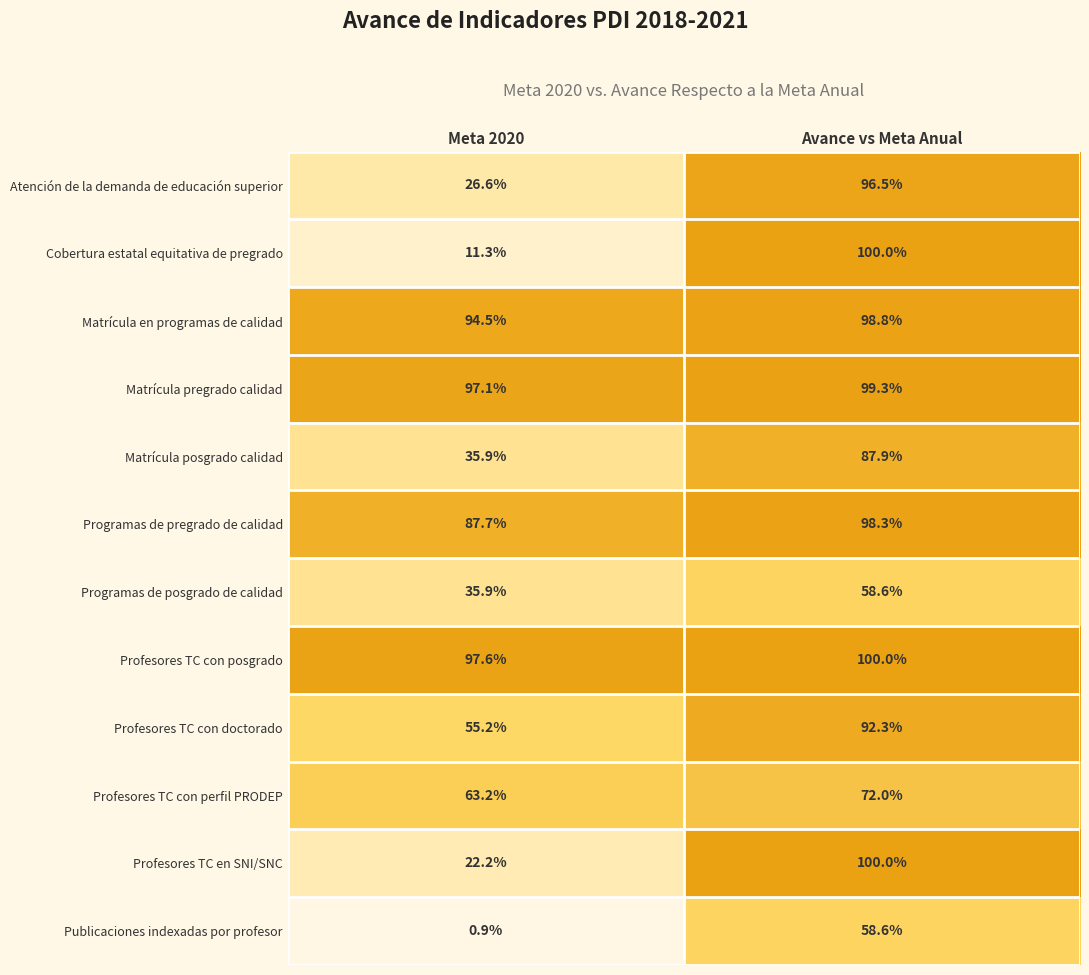

How many series are shown in this chart?

12